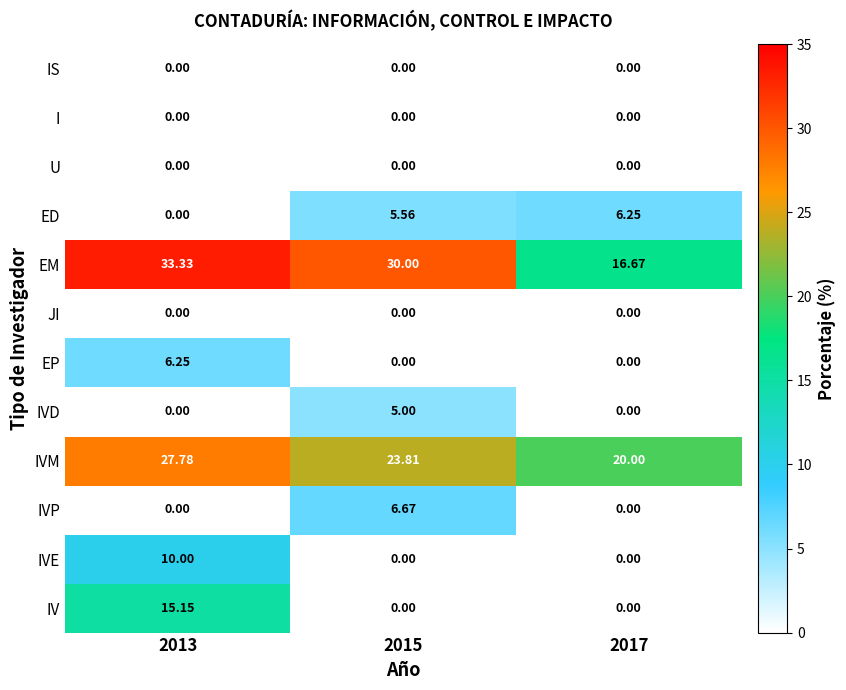

What is the total value across all series at 2015?

71.0